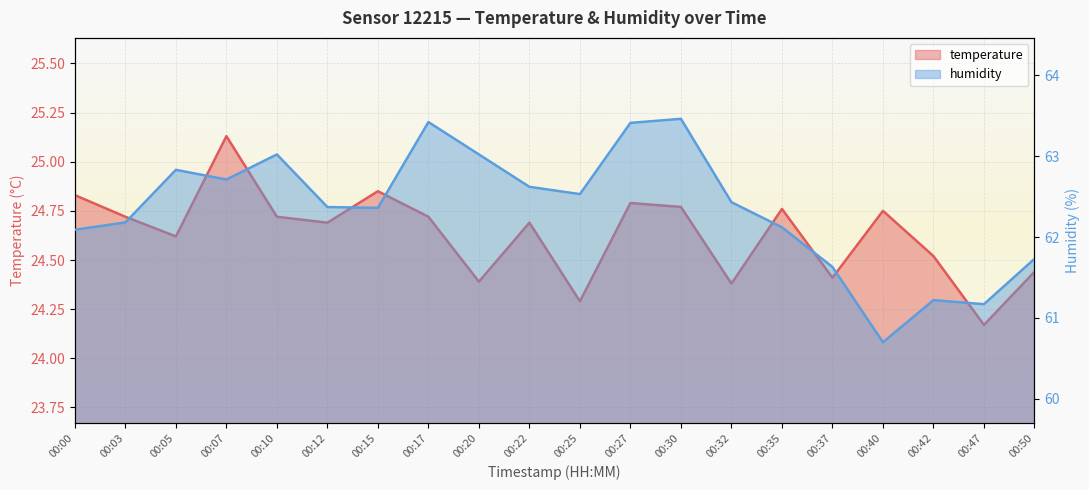

How many interior local valleys does the humidity series have?

5